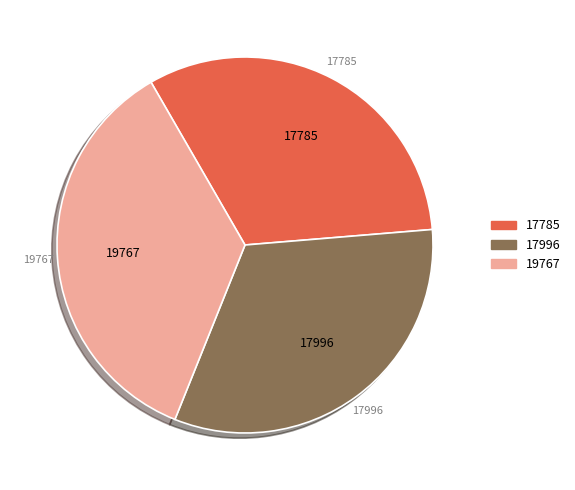

Which slice is the largest?

19767